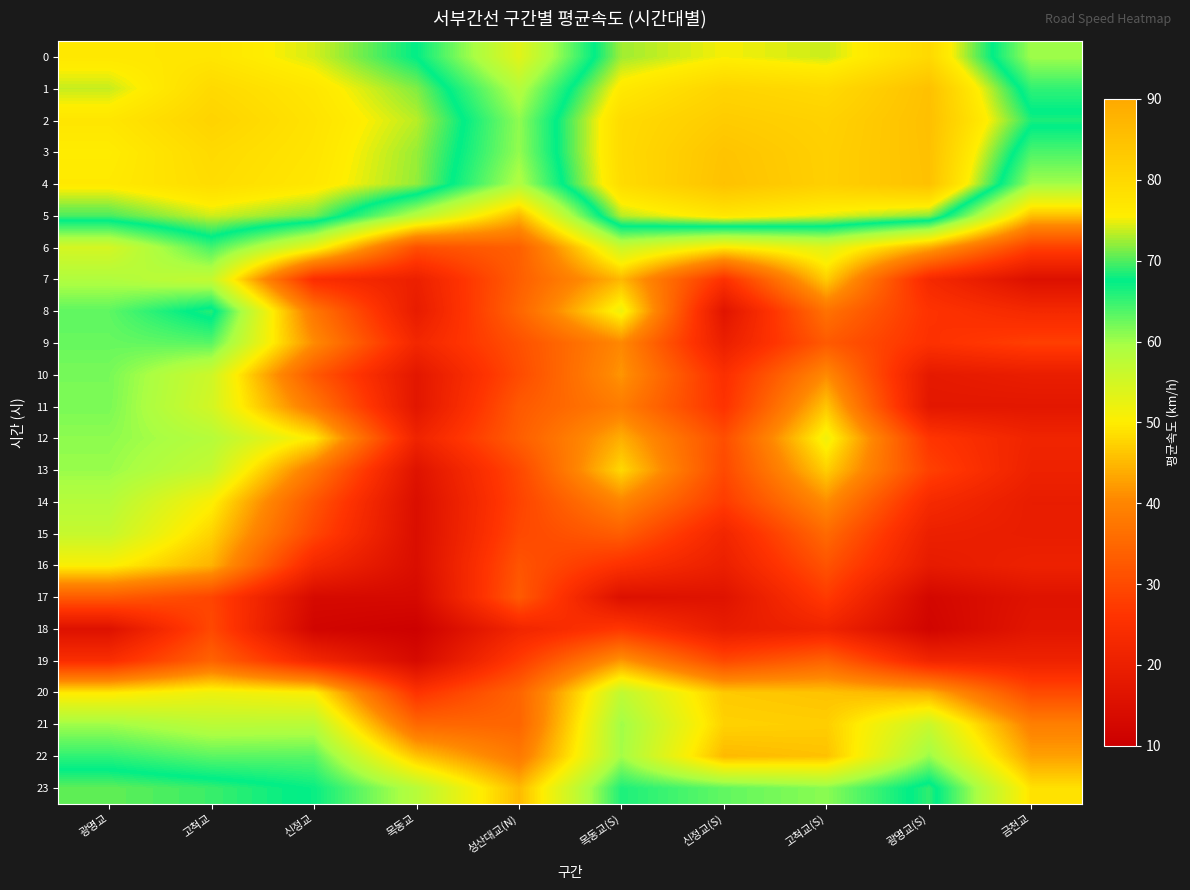

Between 신정교 and 성산대교(N), which is larger?

신정교